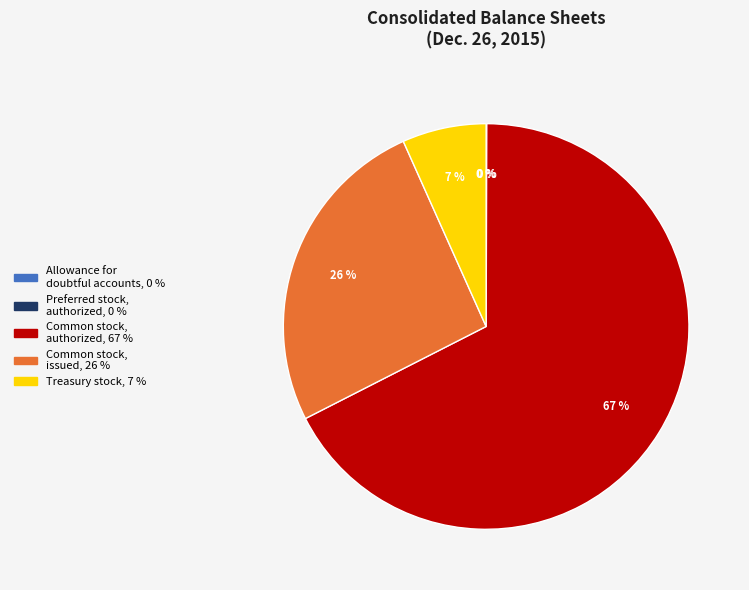

Is Treasury stock the majority of the pie?

No